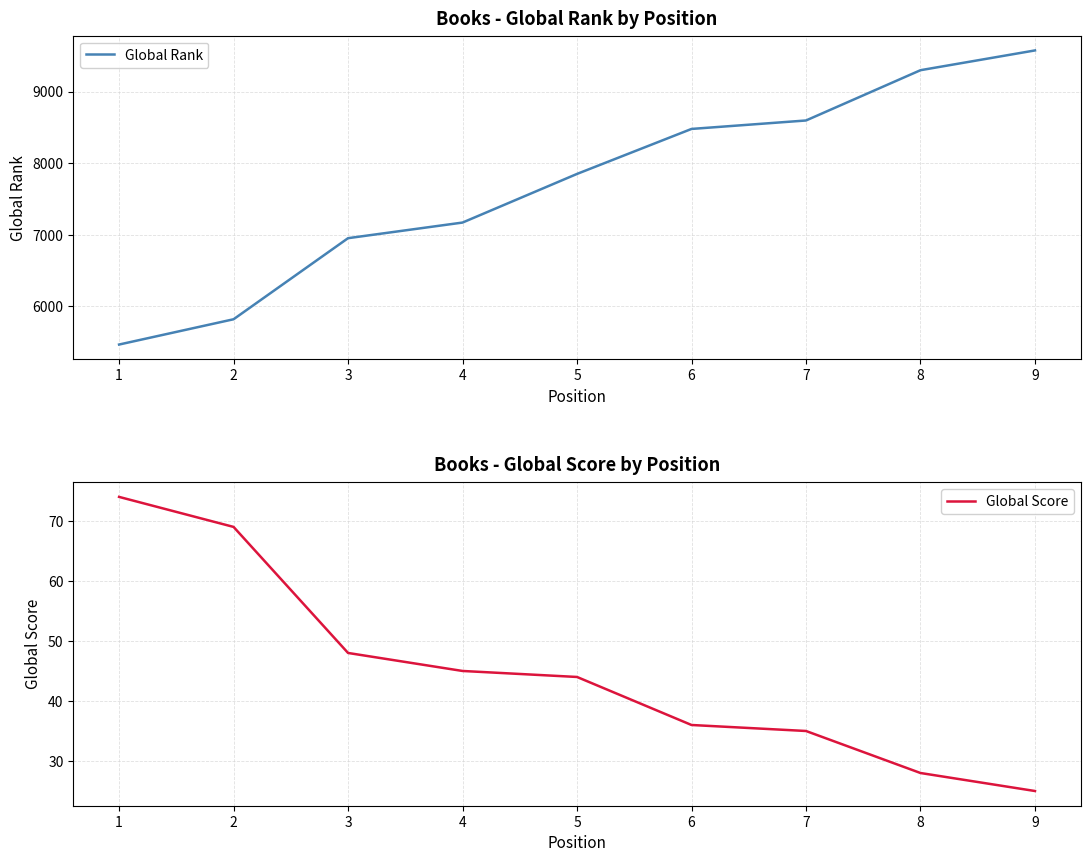

Is it true that Global Score equals 16 at 9?

False